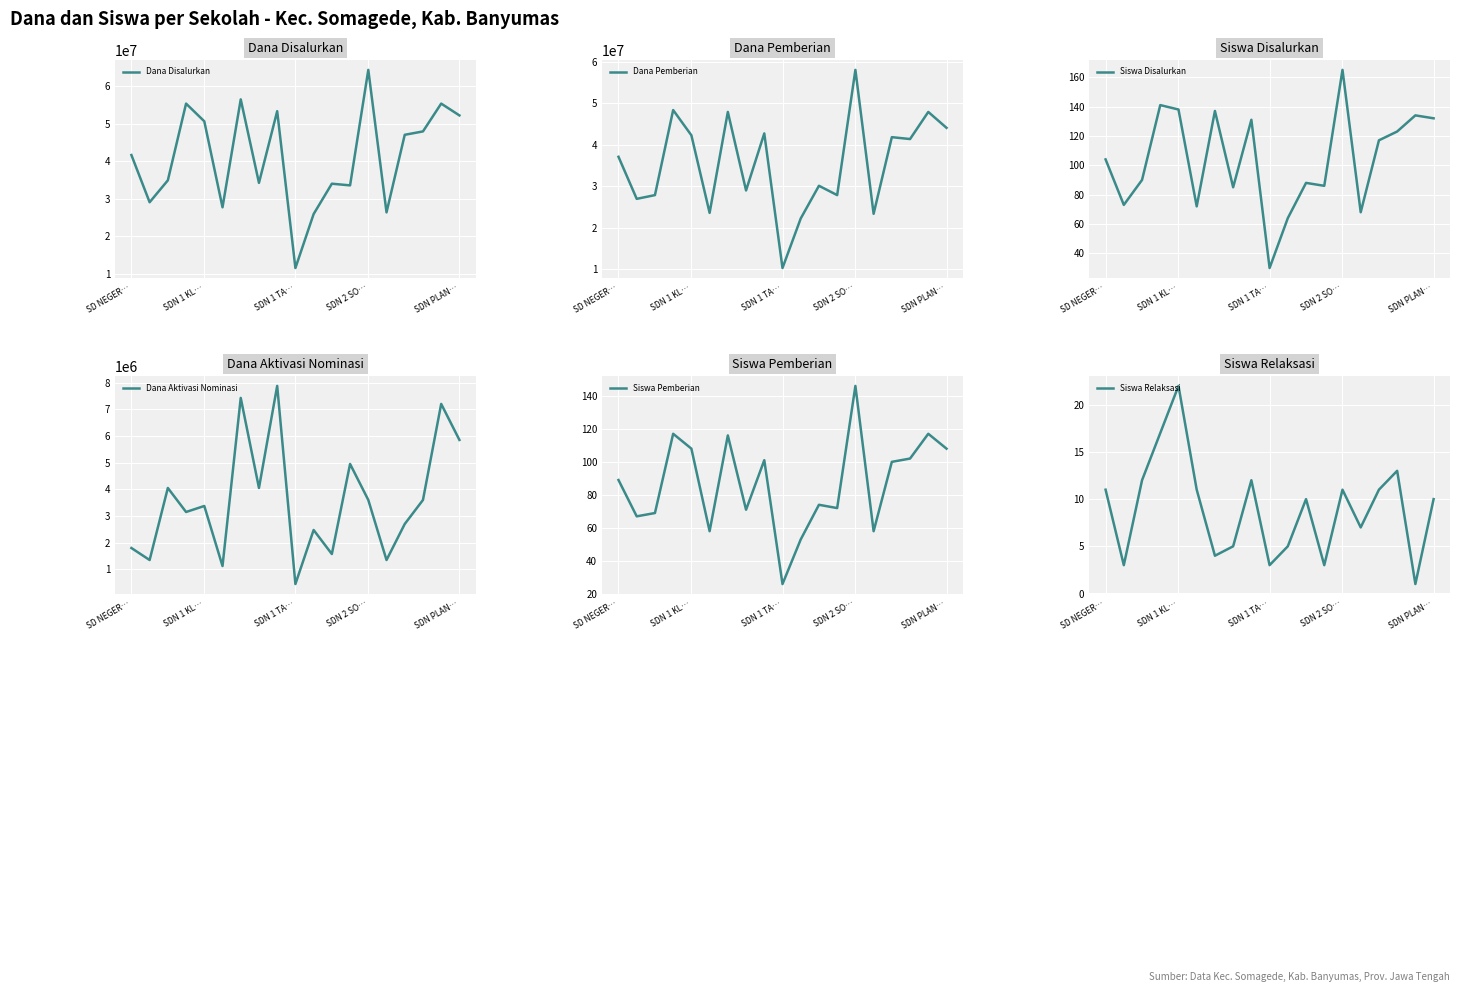

Which category has the highest value in the Dana Disalurkan series?

SDN 2 SO…